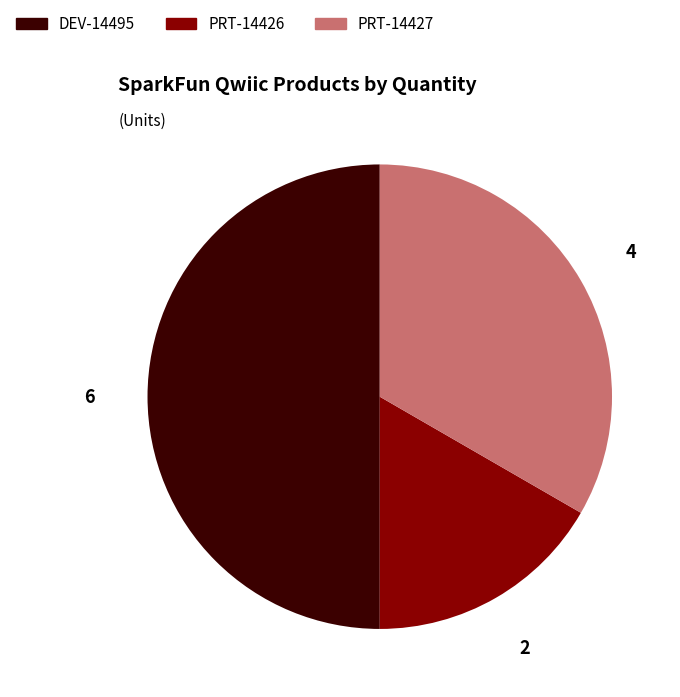

Rank the categories by value from highest to lowest.

DEV-14495, PRT-14427, PRT-14426